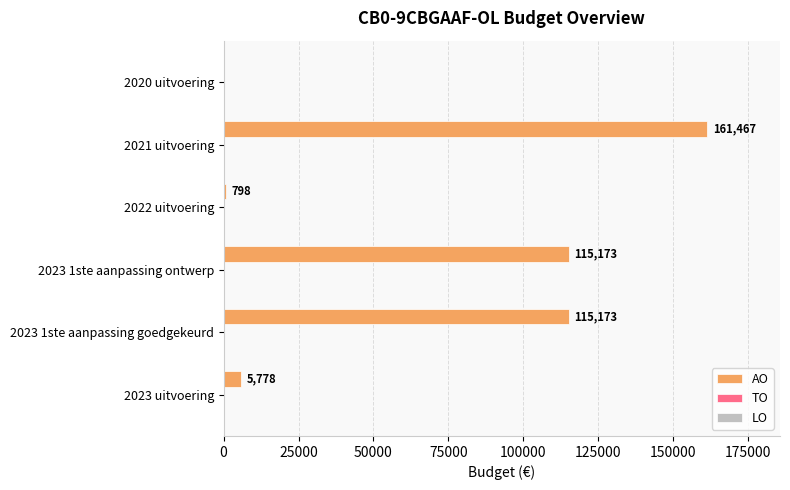

Reading top to bottom, transcribe all the data shown in this chart.

2020 uitvoering=0	2021 uitvoering=161467	2022 uitvoering=798	2023 1ste aanpassing ontwerp=115173	2023 1ste aanpassing goedgekeurd=115173	2023 uitvoering=5778